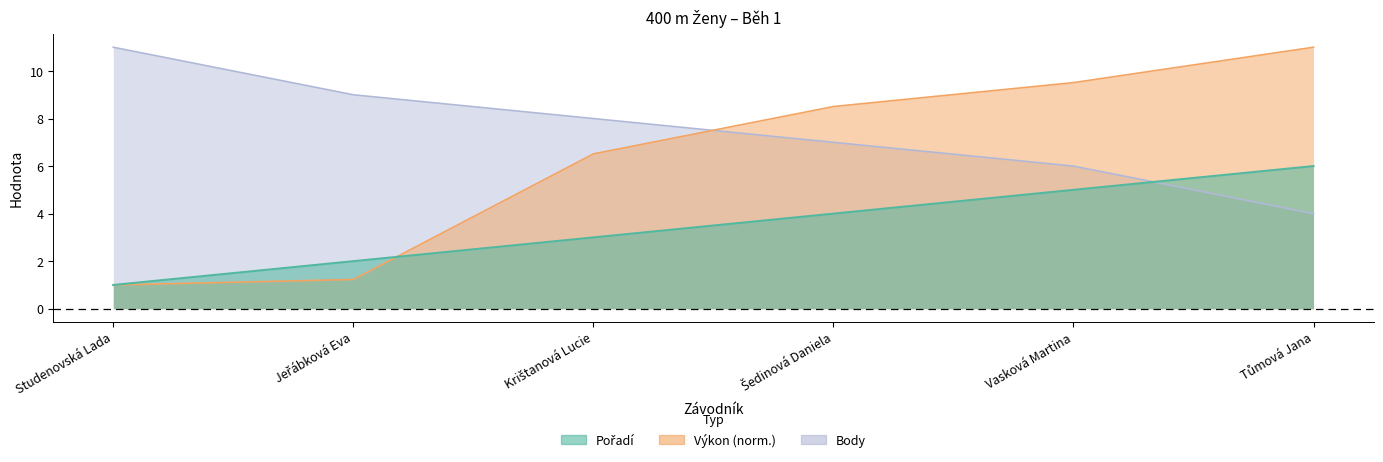

How many distinct data groups are displayed?

3